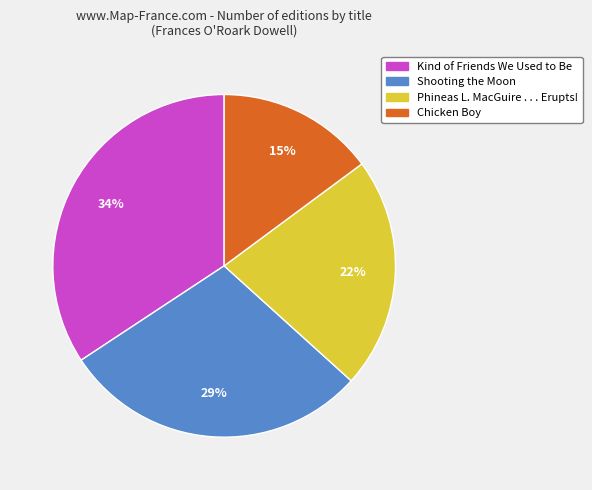

Combined, do Kind of Friends We Used to Be and Chicken Boy account for over 50%?

No